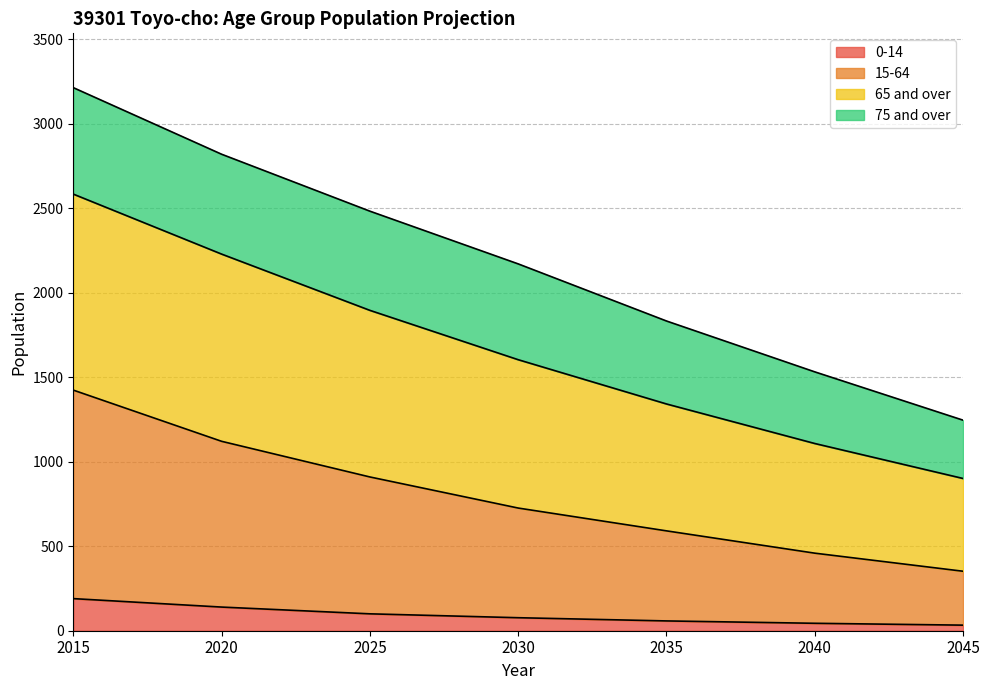

What is the spread (max minus min) of values at 2045?

1213